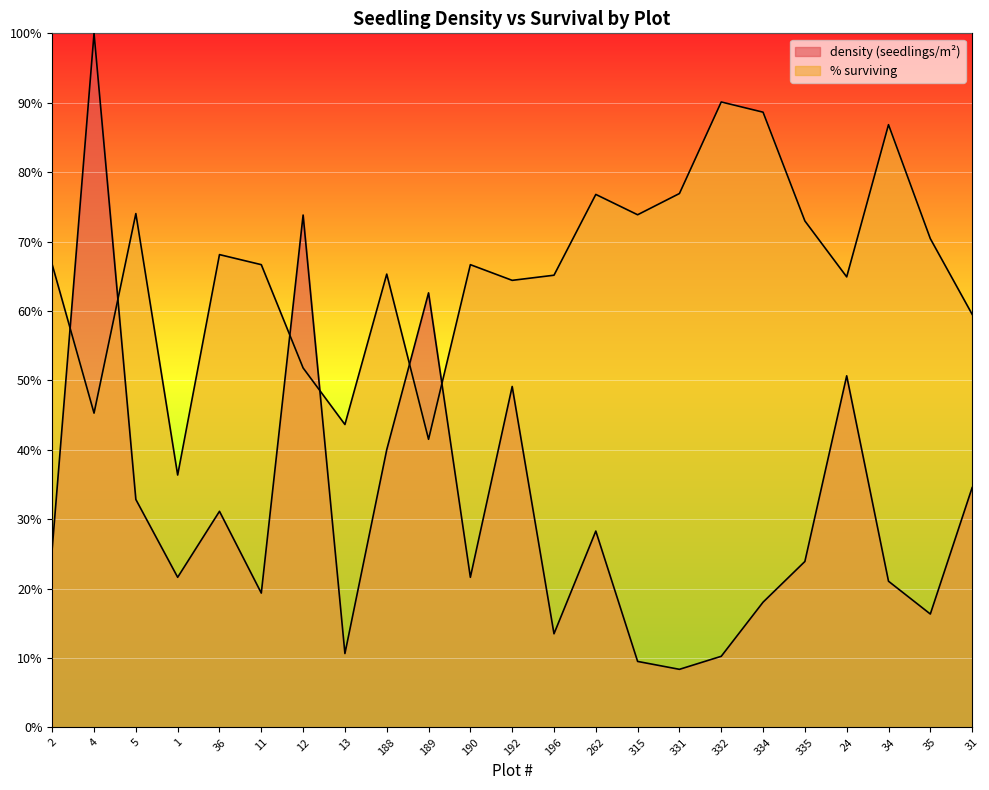

List the series in order of their peak value, highest first.

density (seedlings/m²), % surviving